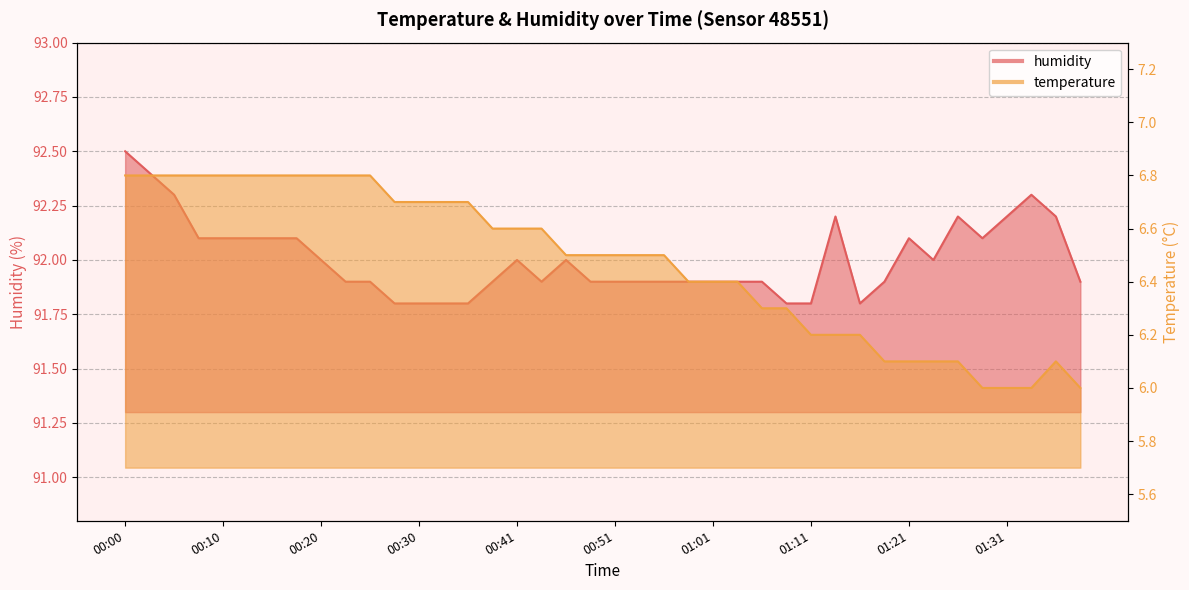

Is it true that humidity equals 162.2 at 01:14?

False